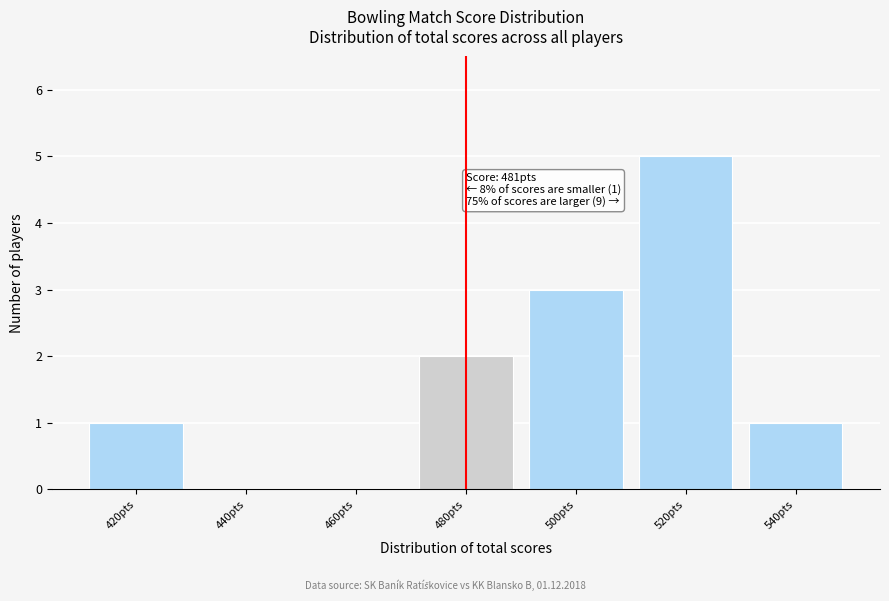

Reading left to right, list all the values displayed in this chart.

420pts=1	440pts=0	460pts=0	480pts=2	500pts=3	520pts=5	540pts=1